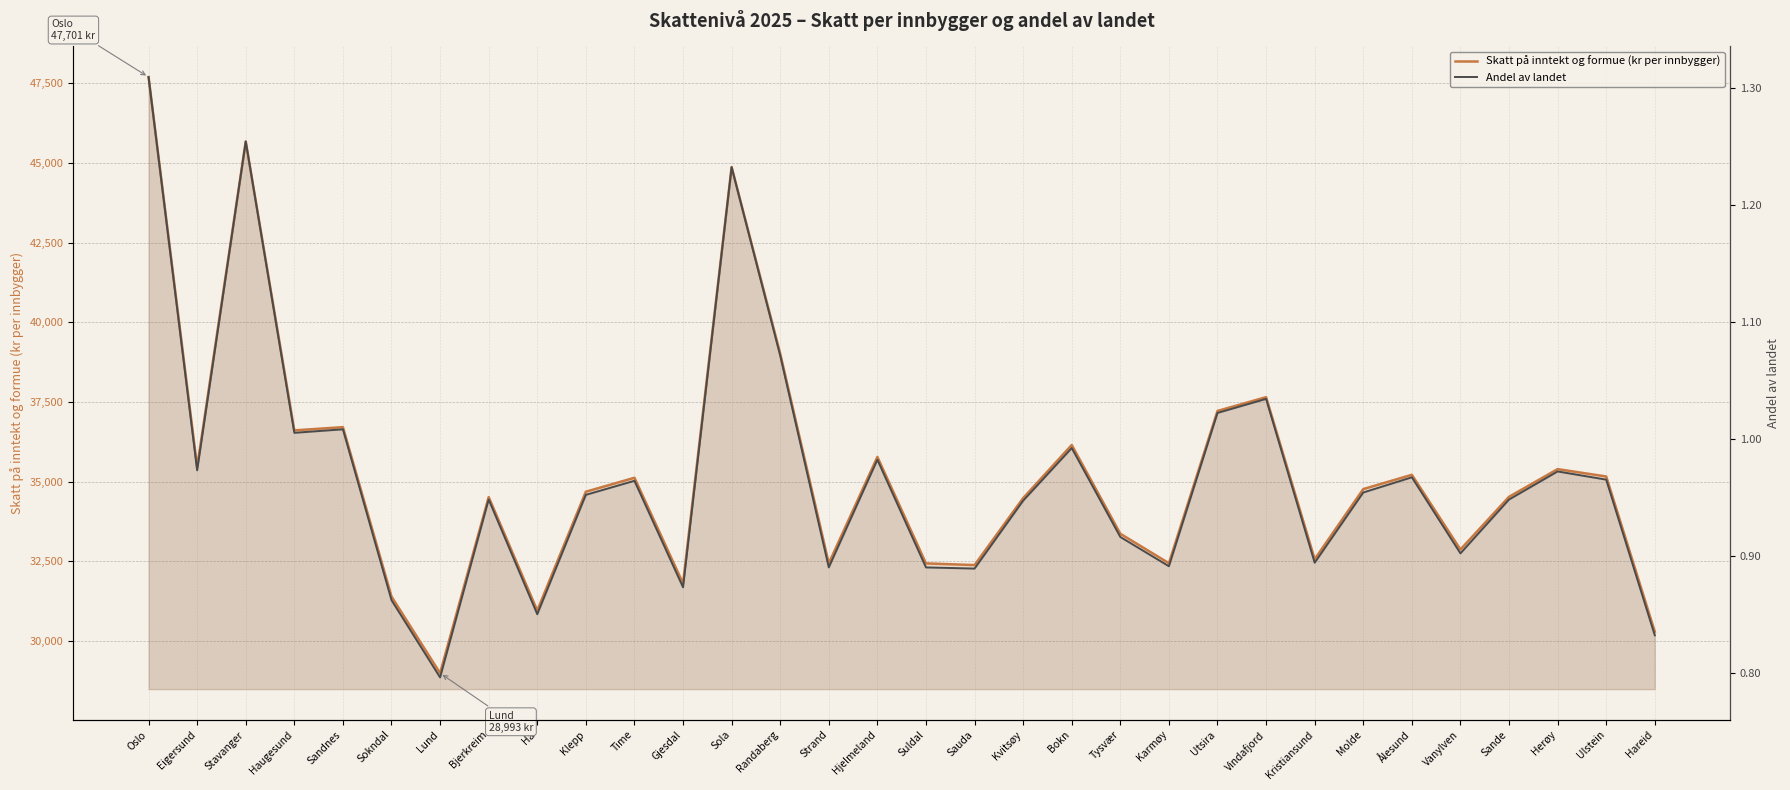

At which label is Skatt på inntekt og formue (kr per innbygger) closest to 38347?

Randaberg